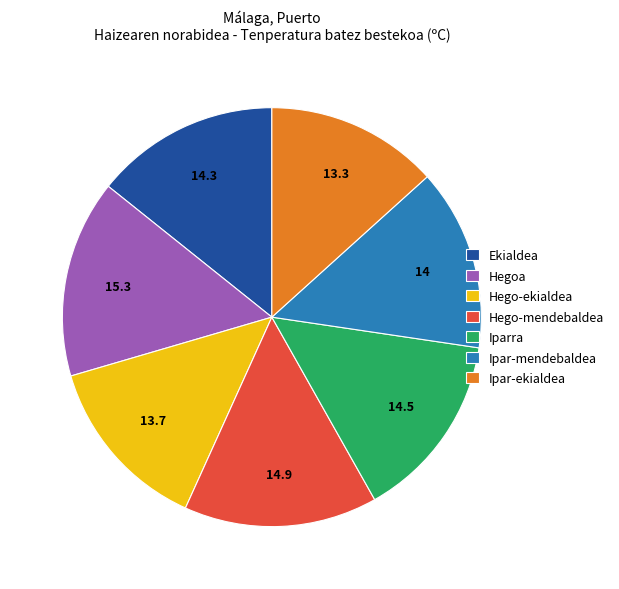

What is the ratio of the value at Ekialdea to the value at Ipar-ekialdea?

1.1